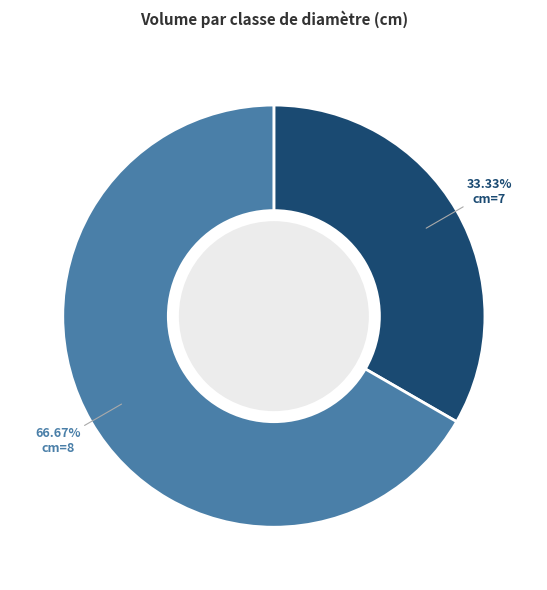

Which slice is the smallest?

cm=7